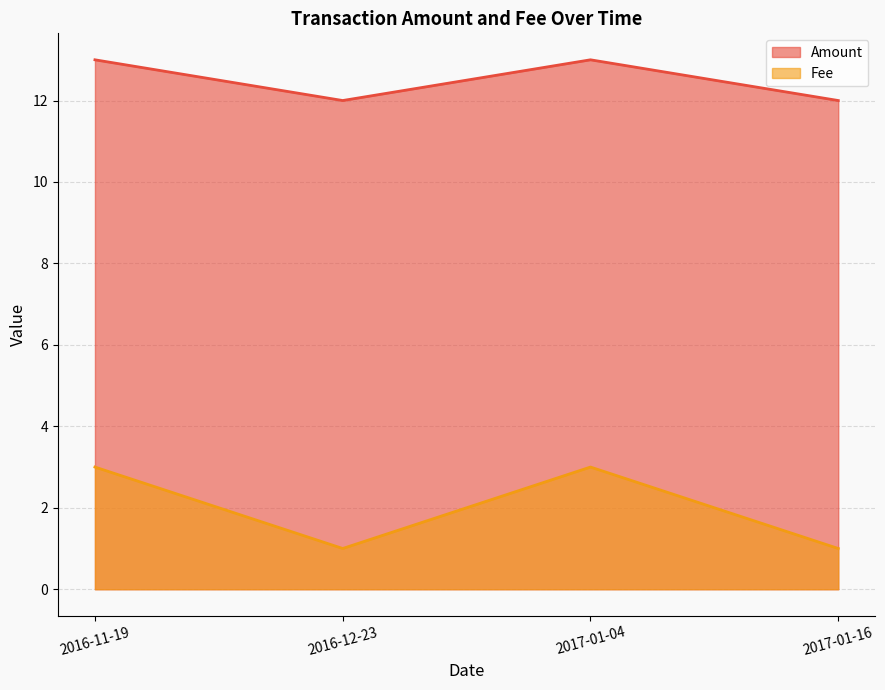

Does the chart display data point markers on the line(s)?

No